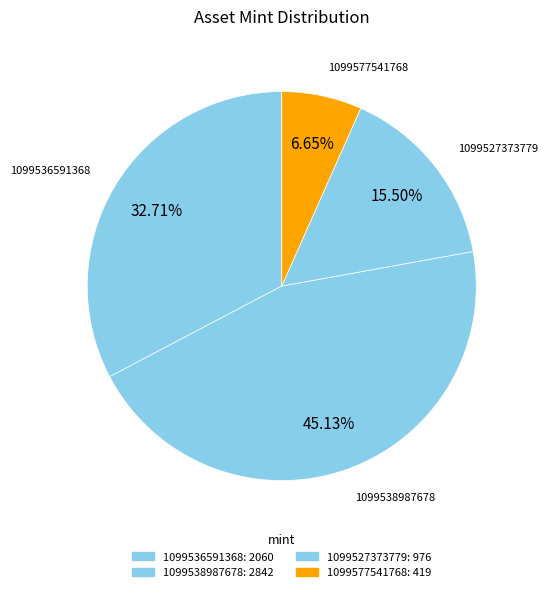

Which category has the biggest portion of the pie?

1099538987678